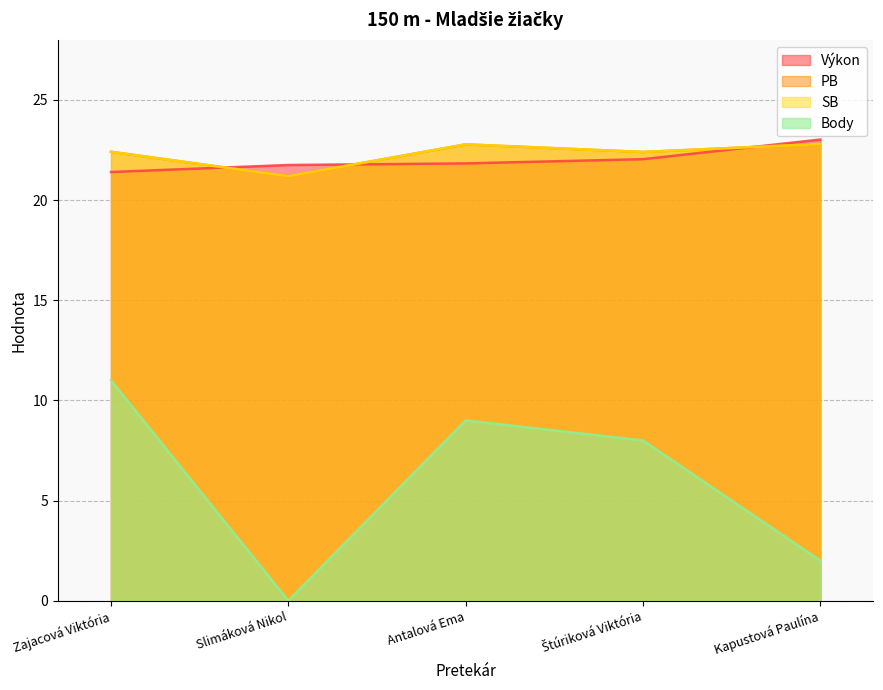

What value does the Výkon series have at Štúriková Viktória?

22.0